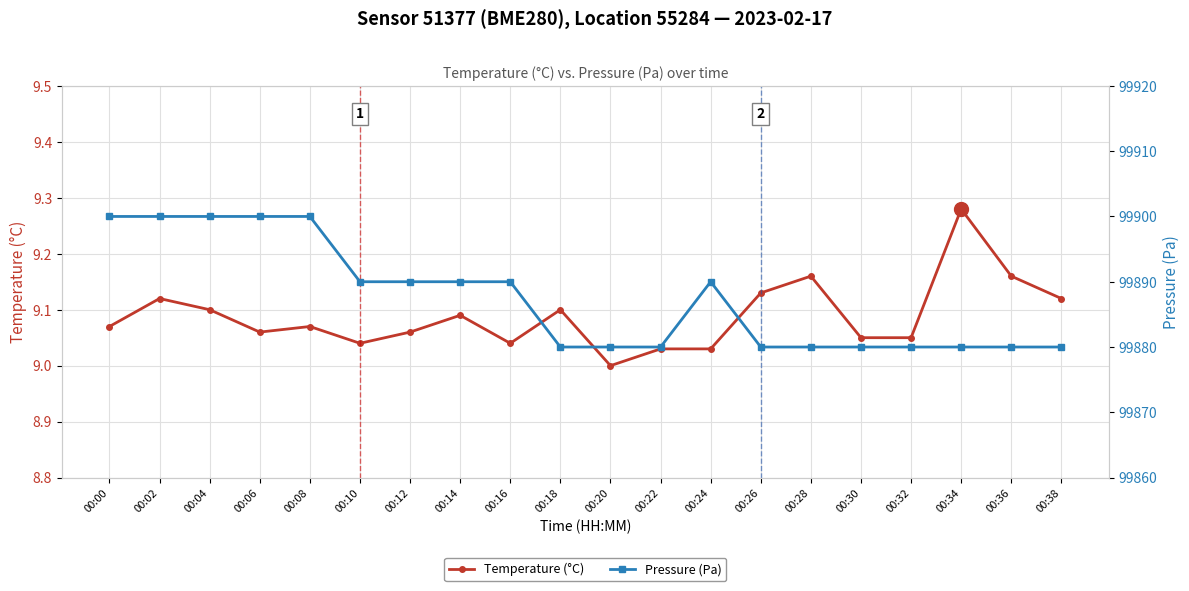

Reading left to right, what are all the values shown in this chart?

Temperature (°C): 00:00=9.1	00:02=9.1	00:04=9.1	00:06=9.1	00:08=9.1	00:10=9.0	00:12=9.1	00:14=9.1	00:16=9.0	00:18=9.1	00:20=9.0	00:22=9.0	00:24=9.0	00:26=9.1	00:28=9.2	00:30=9.1	00:32=9.1	00:34=9.3	00:36=9.2	00:38=9.1
Pressure (Pa): 00:00=99900.0	00:02=99900.0	00:04=99900.0	00:06=99900.0	00:08=99900.0	00:10=99890.0	00:12=99890.0	00:14=99890.0	00:16=99890.0	00:18=99880.0	00:20=99880.0	00:22=99880.0	00:24=99890.0	00:26=99880.0	00:28=99880.0	00:30=99880.0	00:32=99880.0	00:34=99880.0	00:36=99880.0	00:38=99880.0